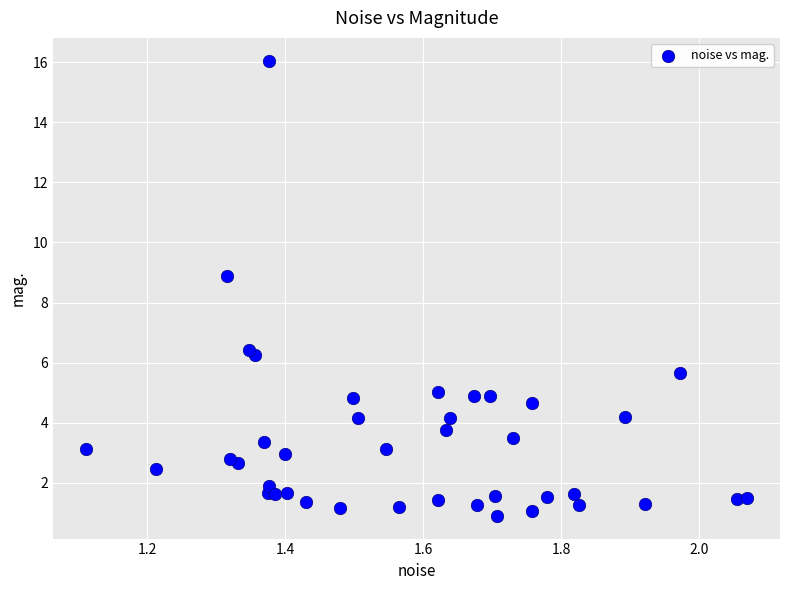

What Y value in the scatter plot is closest to 8?

8.9